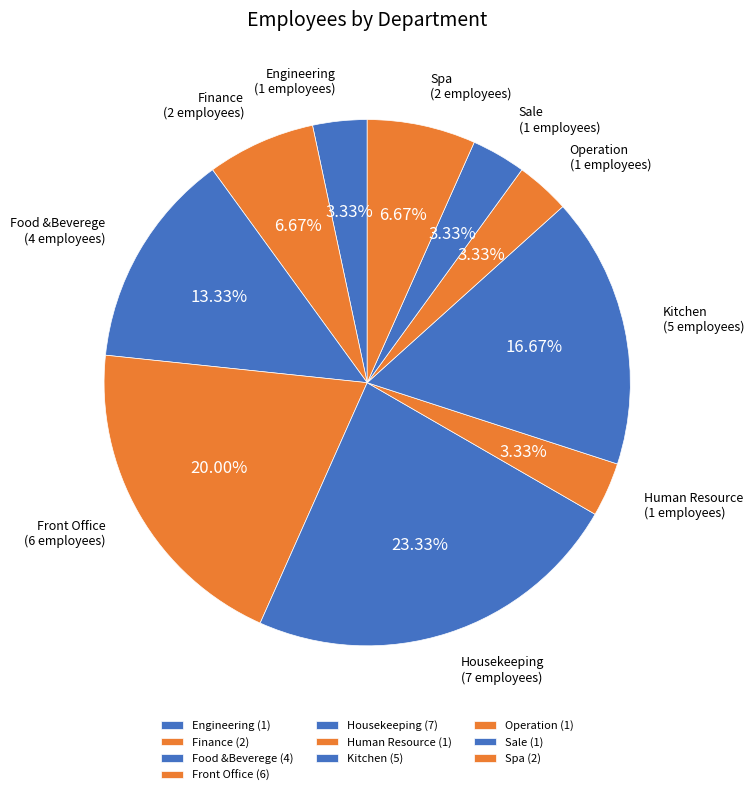

Is there any slice that represents more than half of the pie?

No